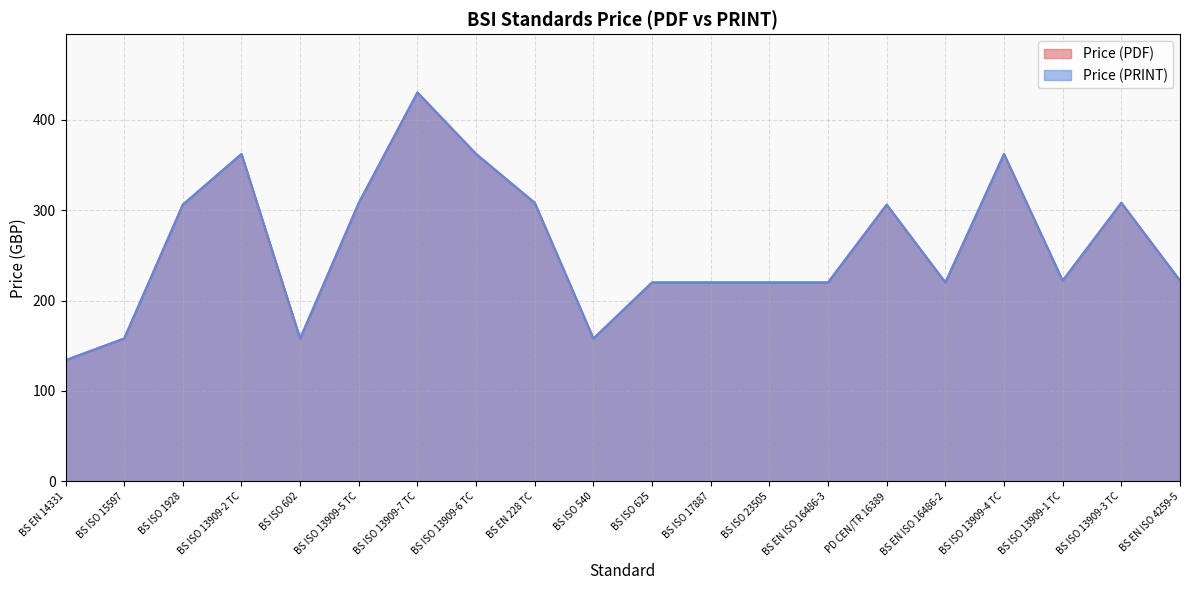

Which has a higher value, BS ISO 1928 or BS ISO 602?

BS ISO 1928